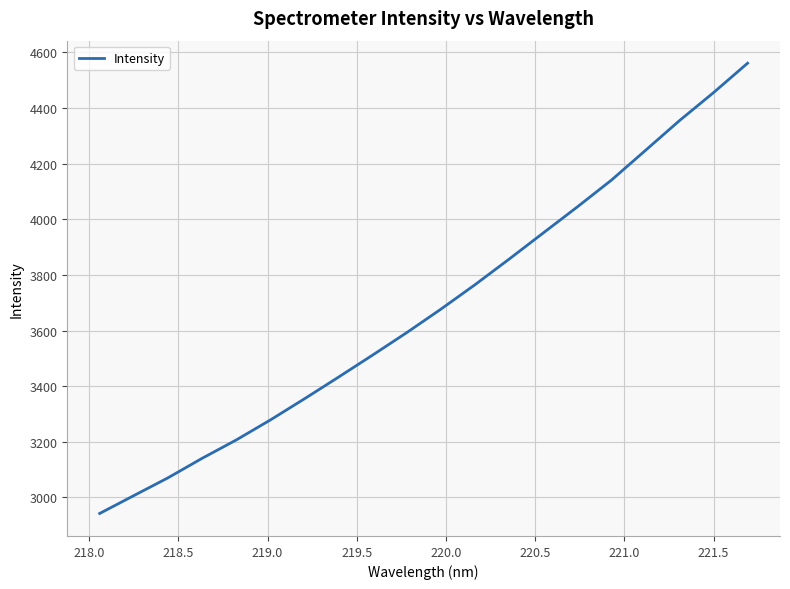

What is the smallest value displayed?

2942.3